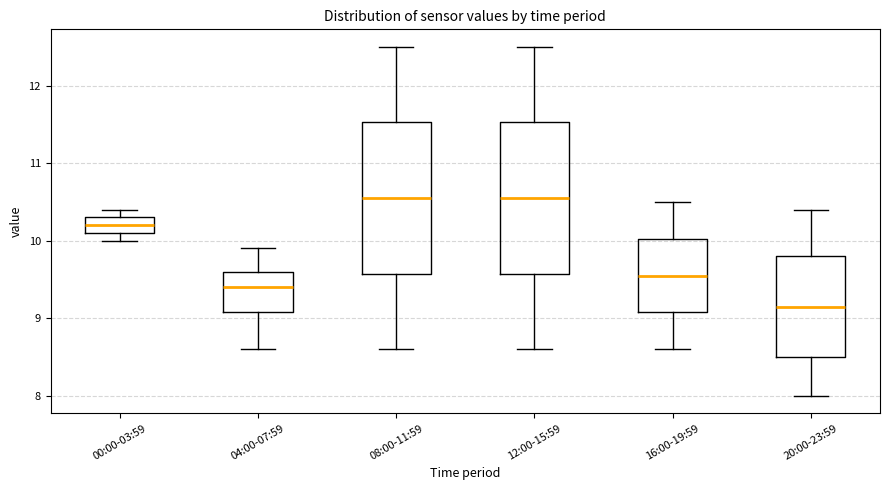

Which box's median line is the lowest?

20:00-23:59